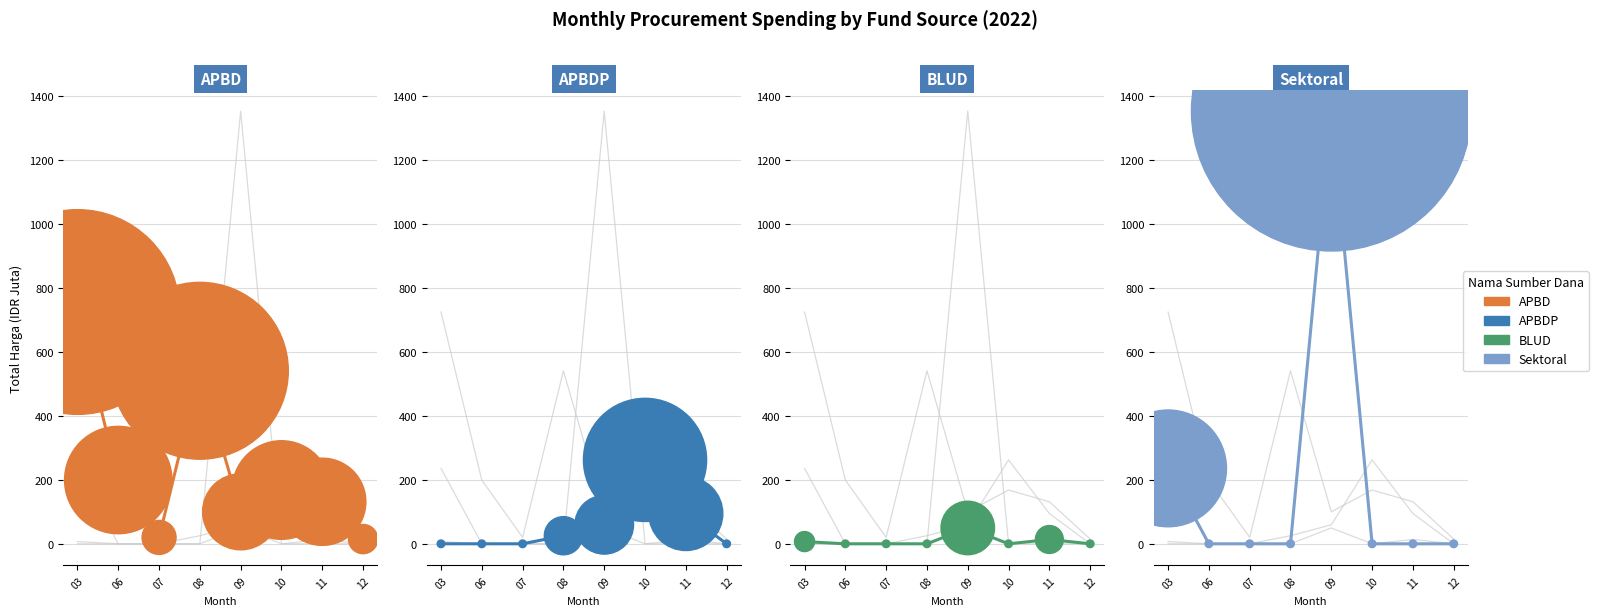

Is the value of Sektoral at 11 greater than the value of BLUD at 06?

No